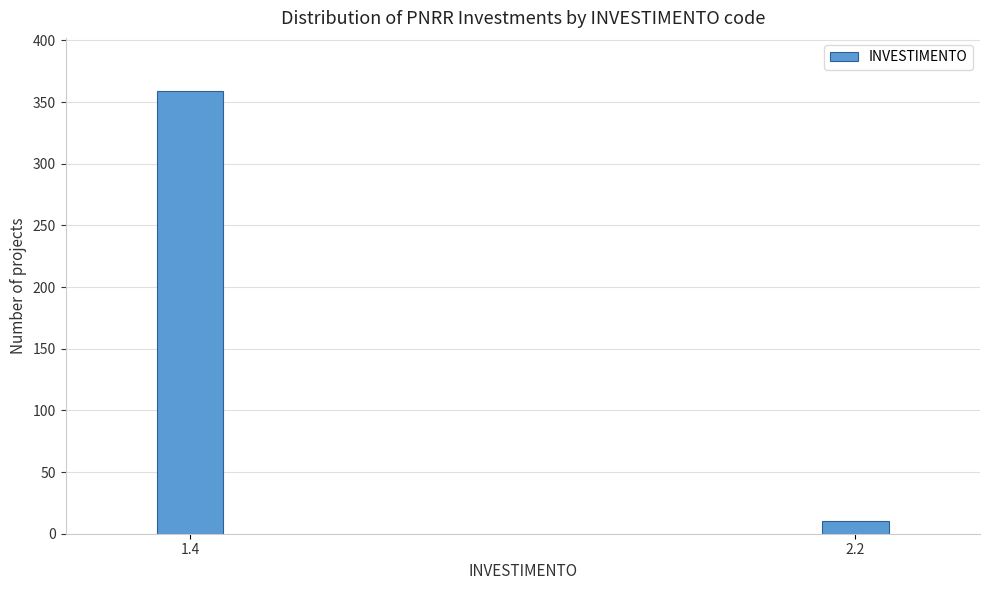

Reading right to left, list all the values displayed in this chart.

10	359